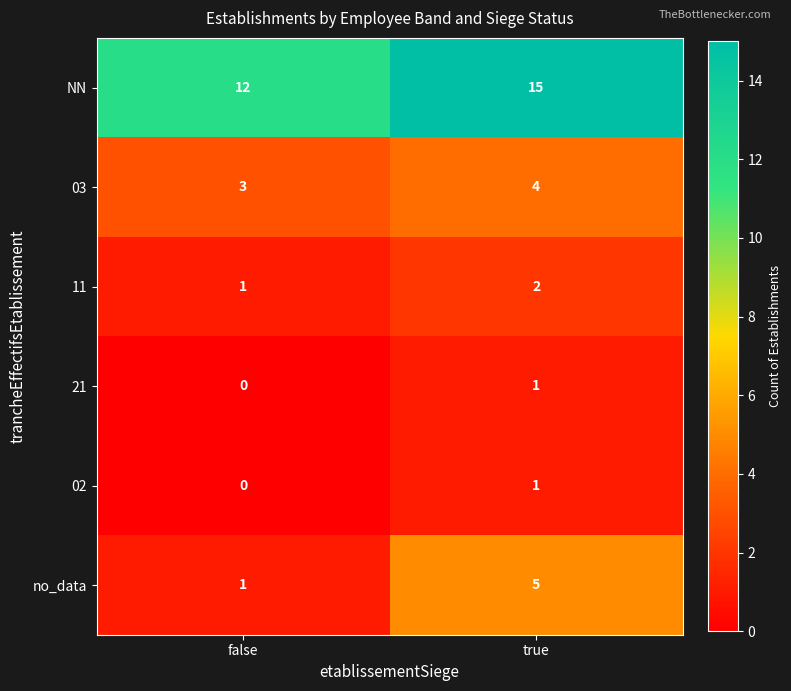

What is the approximate value of no_data at true?

5